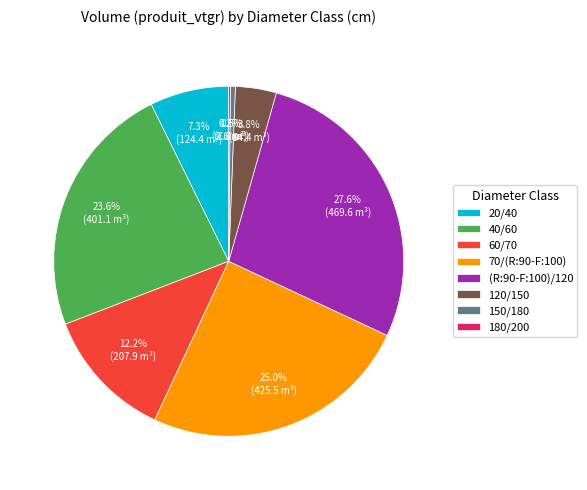

The 20/40 slice represents 7% of the pie. True or false?

True